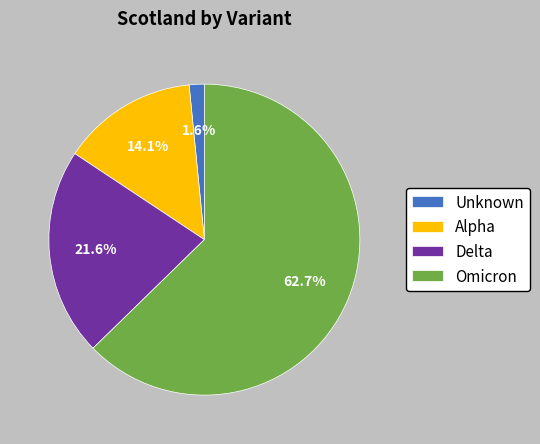

Which has a higher value, Alpha or Unknown?

Alpha